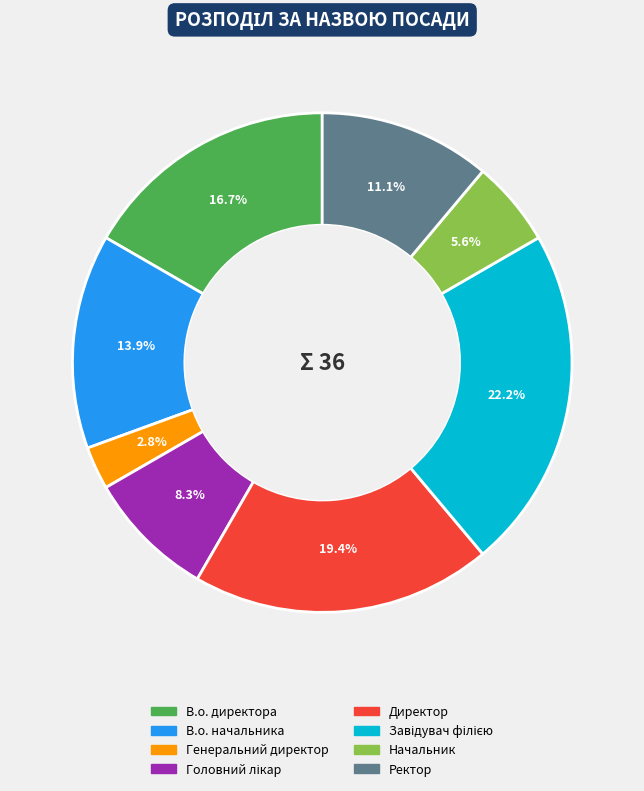

Which slice is the smallest?

Генеральний директор